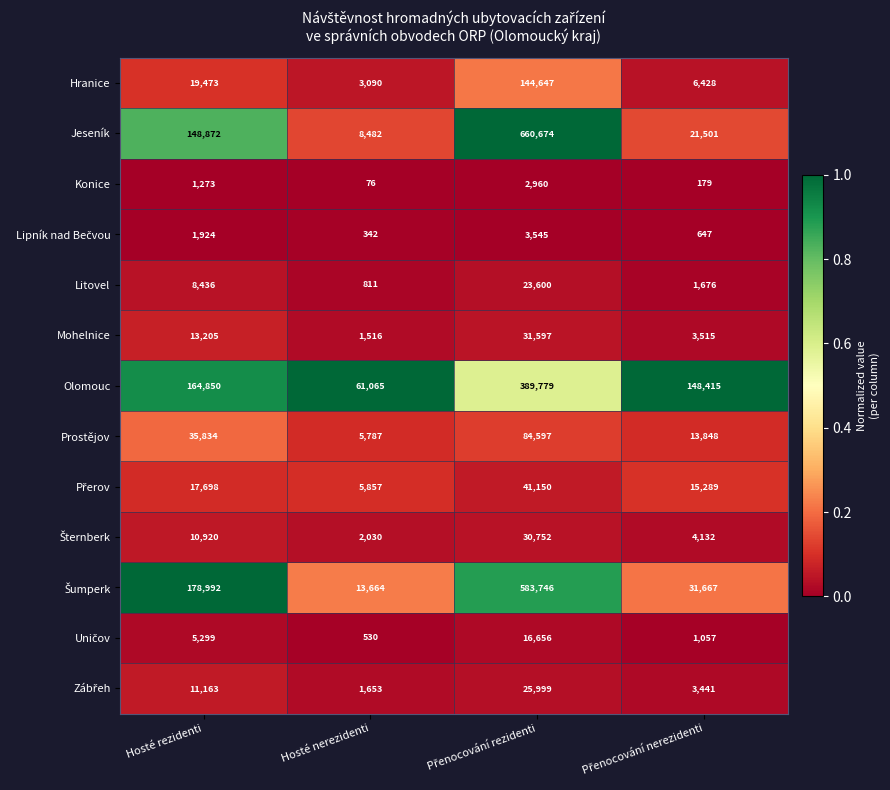

What is the average value of the Olomouc series?

191027